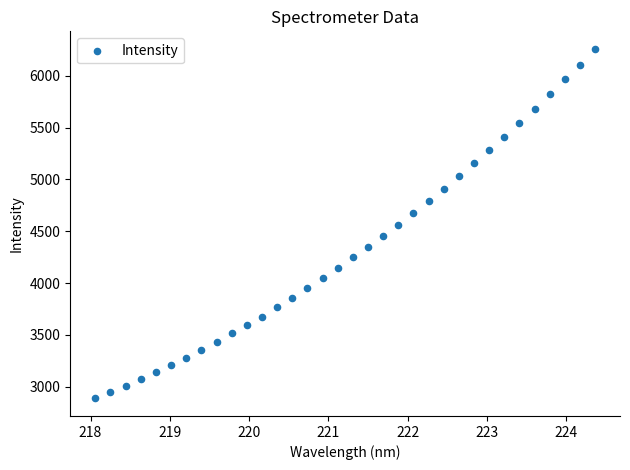

What is the range of X values (max minus min)?

6.3